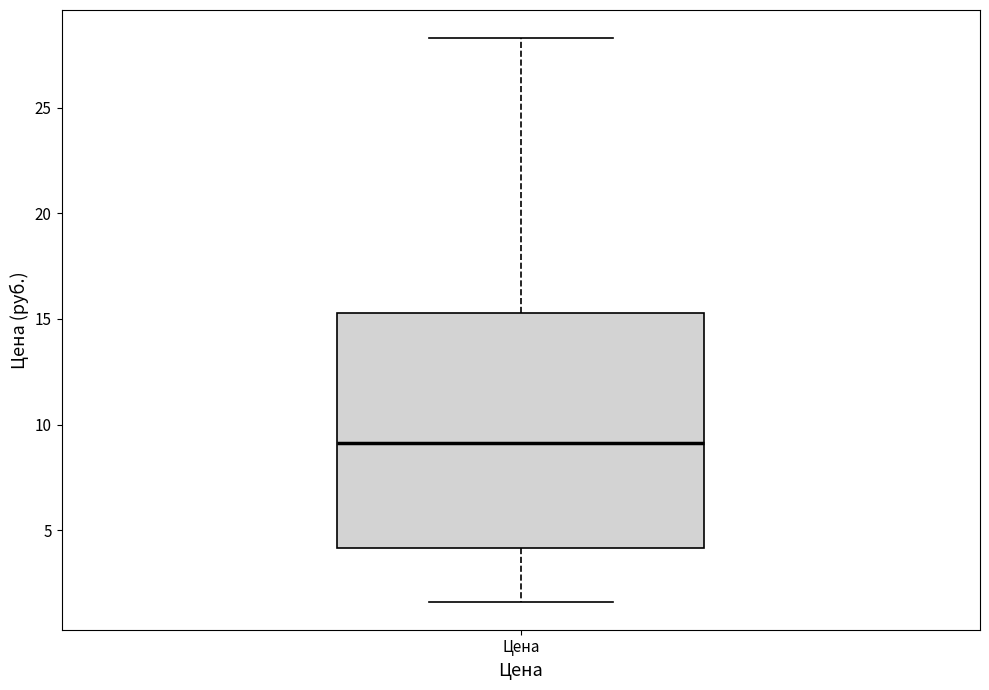

Where is the upper edge of the box for Цена on the y-axis? The values are not printed on the chart, so give them approximately, as read against the axis.

15.5